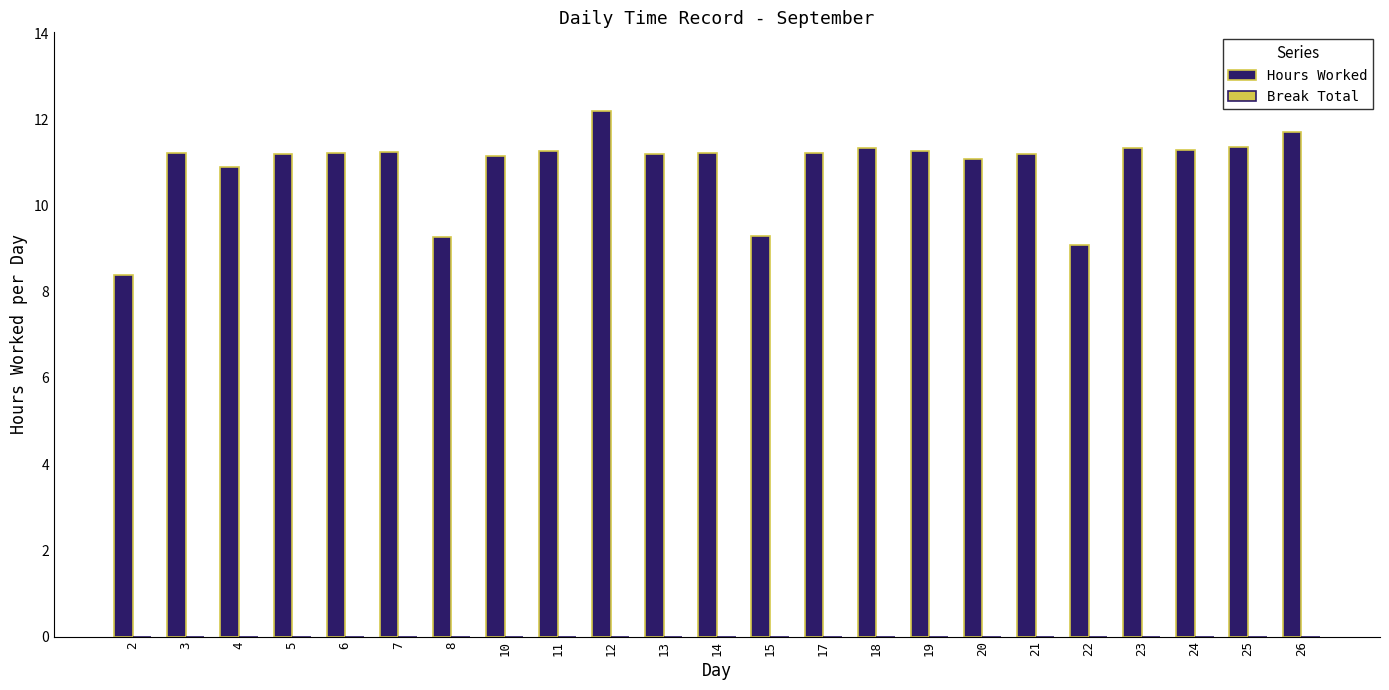

What is the sum of all values?

250.6